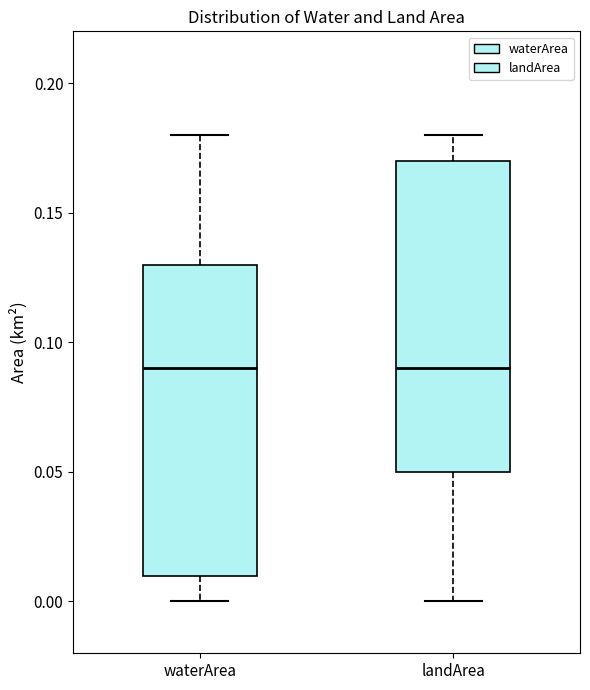

Reading left to right, transcribe this box plot: for each box, give where its median line is, the range the box spans, and where its two whiskers end, as read against the y-axis. The values are not printed on the chart, so give them approximately, as read against the axis.

waterArea: median 0.09, box 0.01 to 0.13, whiskers 0.00 to 0.18
landArea: median 0.09, box 0.05 to 0.17, whiskers 0.00 to 0.18